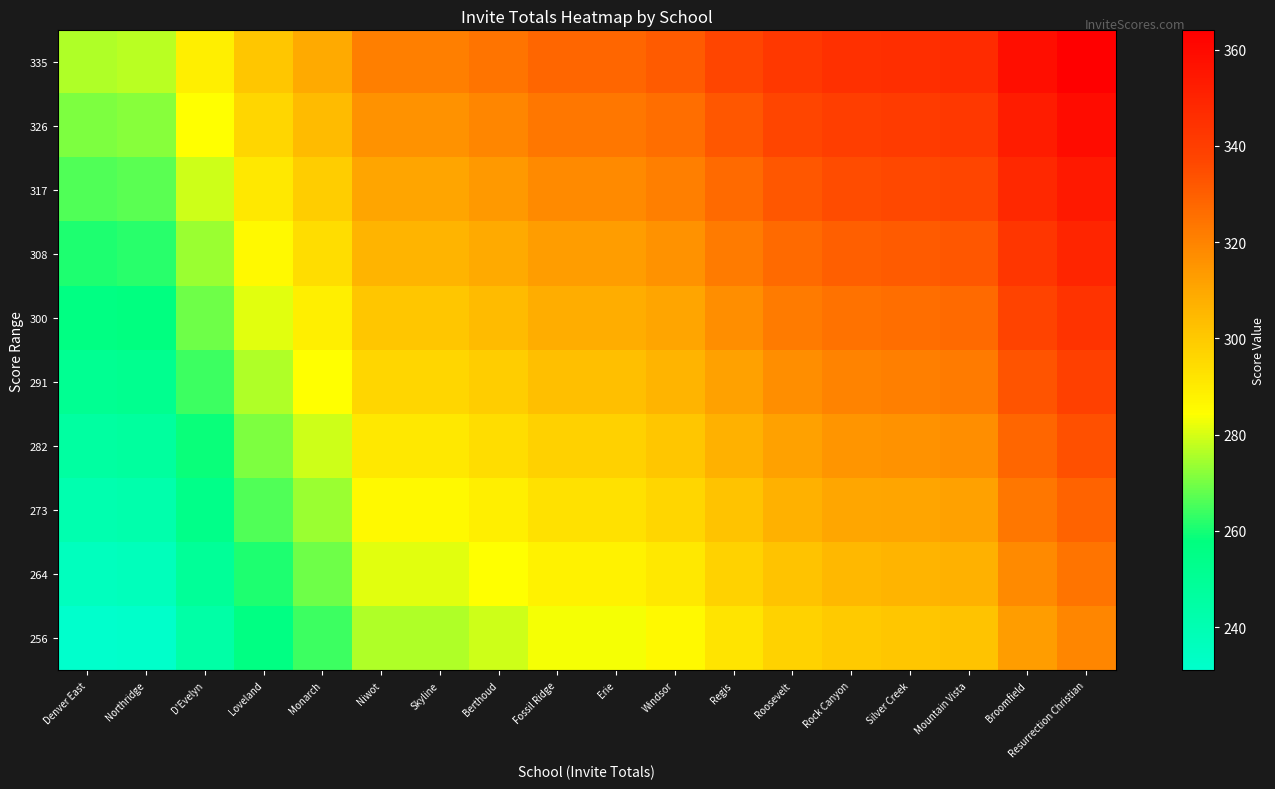

What is the difference between the highest and lowest values at Erie?

45